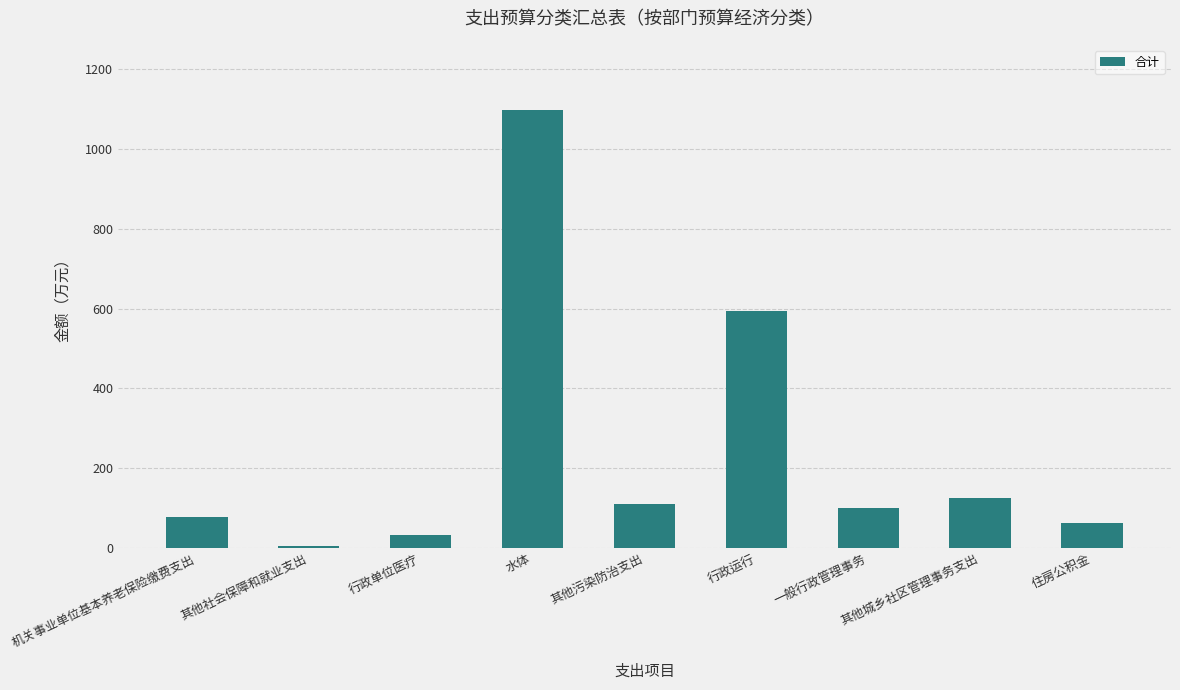

Approximately how many times larger is the value at 住房公积金 compared to 水体?

0.1